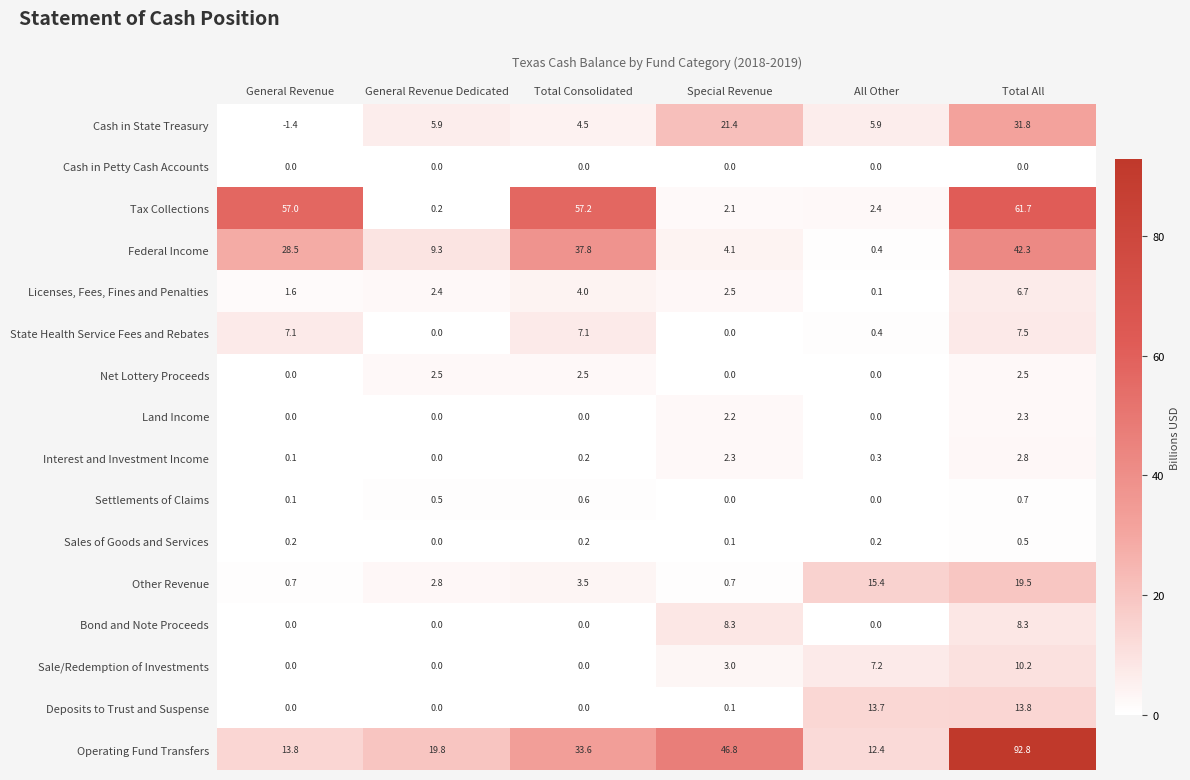

Rank the series by their maximum value, from lowest to highest.

Cash in Petty Cash Accounts, Sales of Goods and Services, Settlements of Claims, Land Income, Net Lottery Proceeds, Interest and Investment Income, Licenses, Fees, Fines and Penalties, State Health Service Fees and Rebates, Bond and Note Proceeds, Sale/Redemption of Investments, Deposits to Trust and Suspense, Other Revenue, Cash in State Treasury, Federal Income, Tax Collections, Operating Fund Transfers